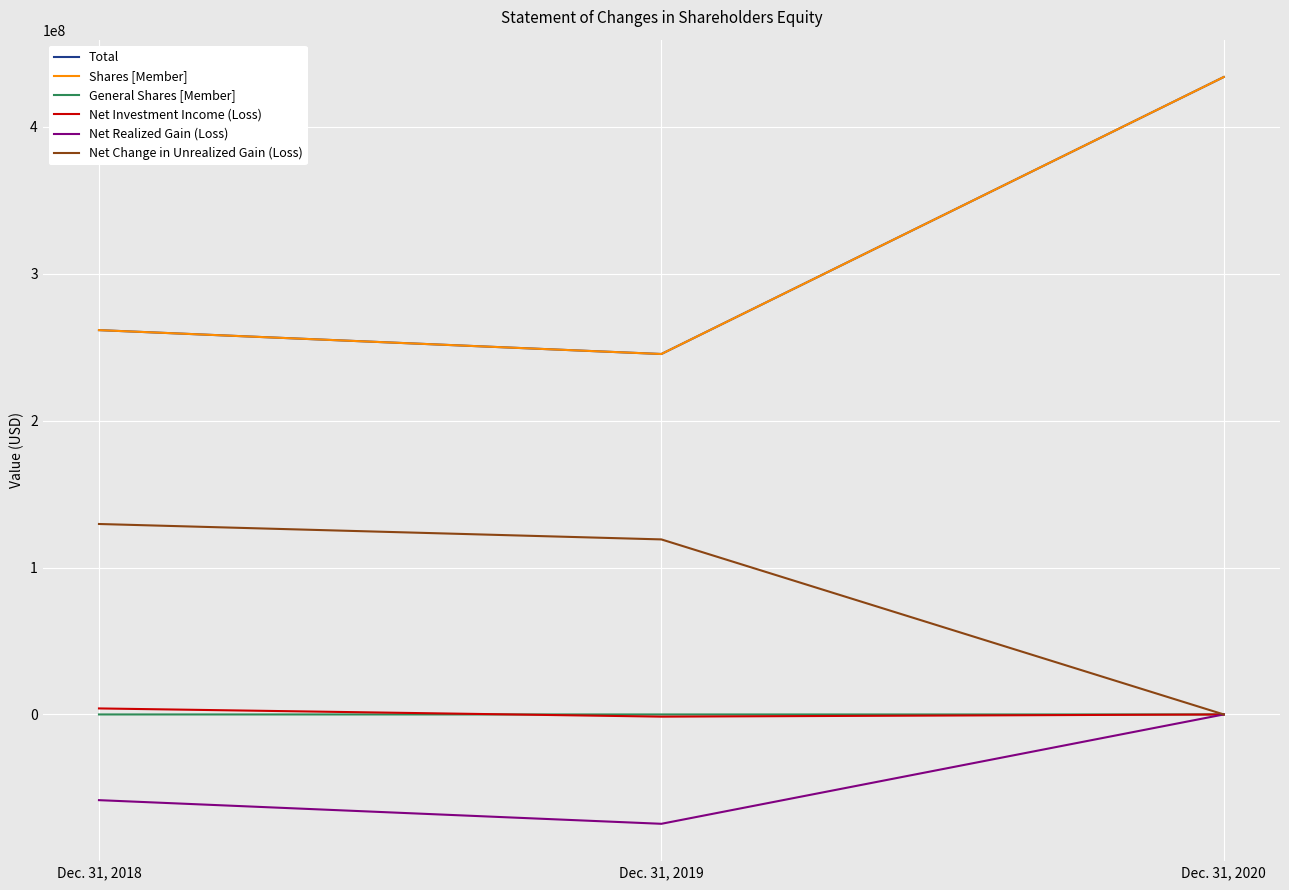

Is the value of Net Investment Income (Loss) at Dec. 31, 2018 greater than the value of Net Realized Gain (Loss) at Dec. 31, 2018?

Yes